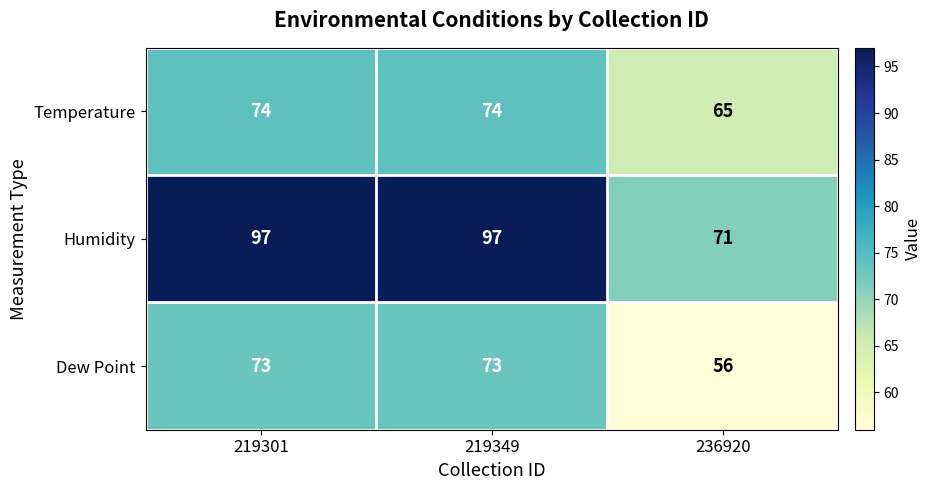

How many data points in Humidity are less than 97?

1